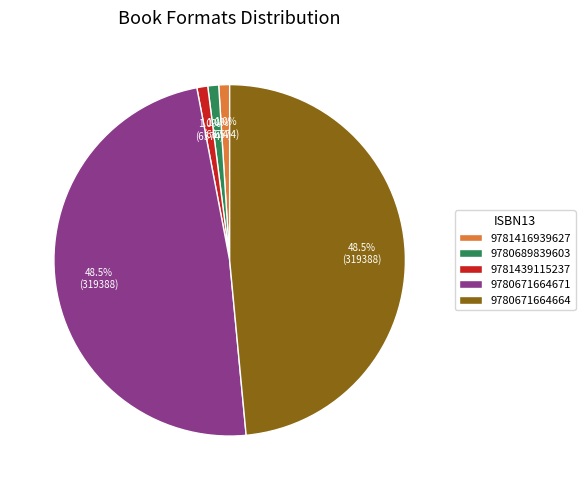

Is there a majority slice in this chart?

No